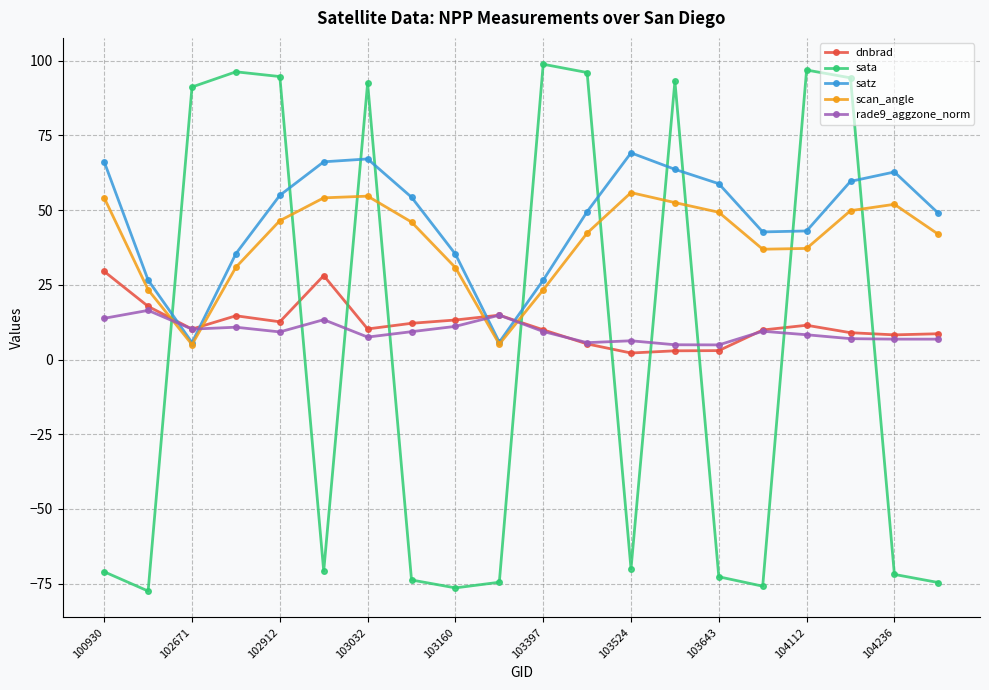

True or false: scan_angle has more than 0 points higher than both neighbors.

True